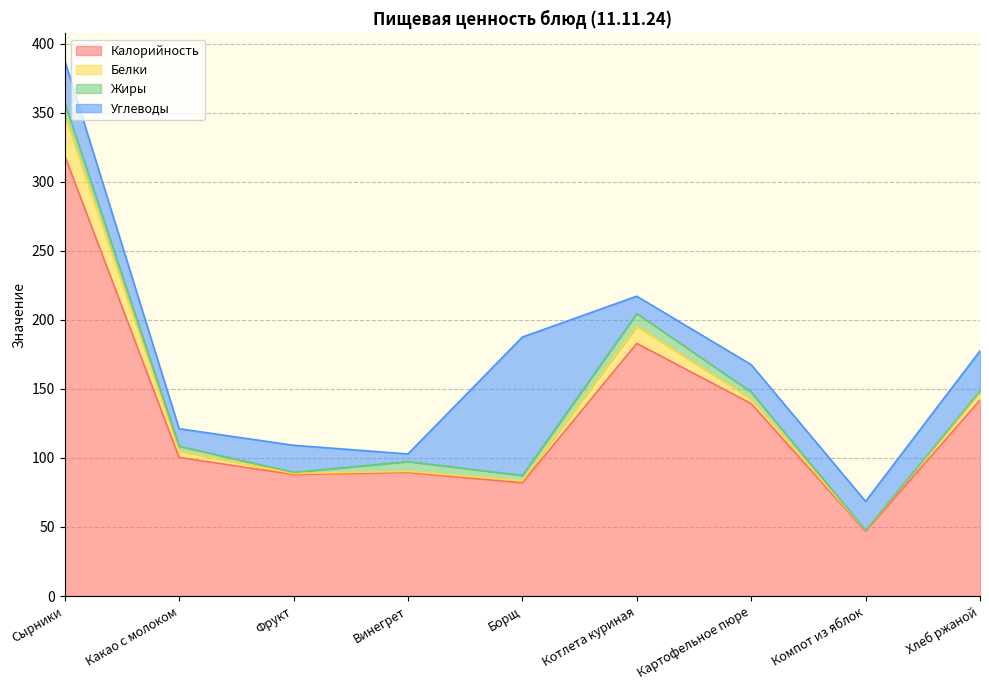

How many intersections are there between Калорийность and Углеводы?

2